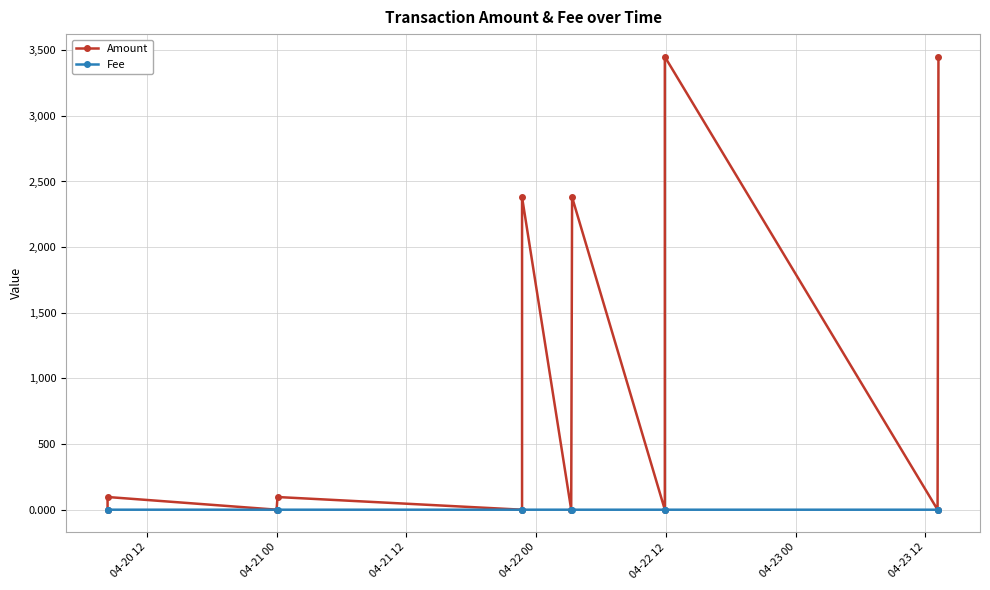

What is the value of the Amount point at the 8th from the left?

2380.5